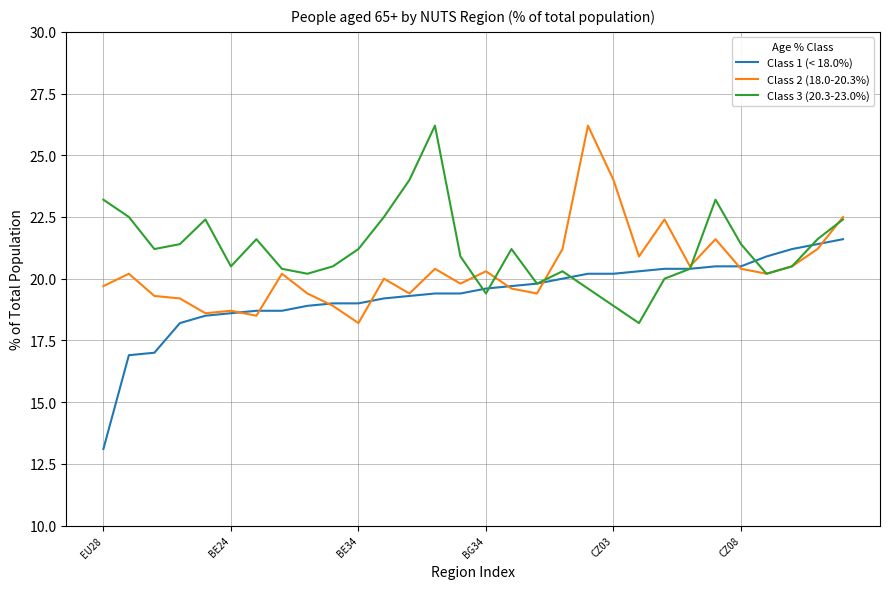

What is the maximum value for Class 1 (< 18.0%)?

21.6